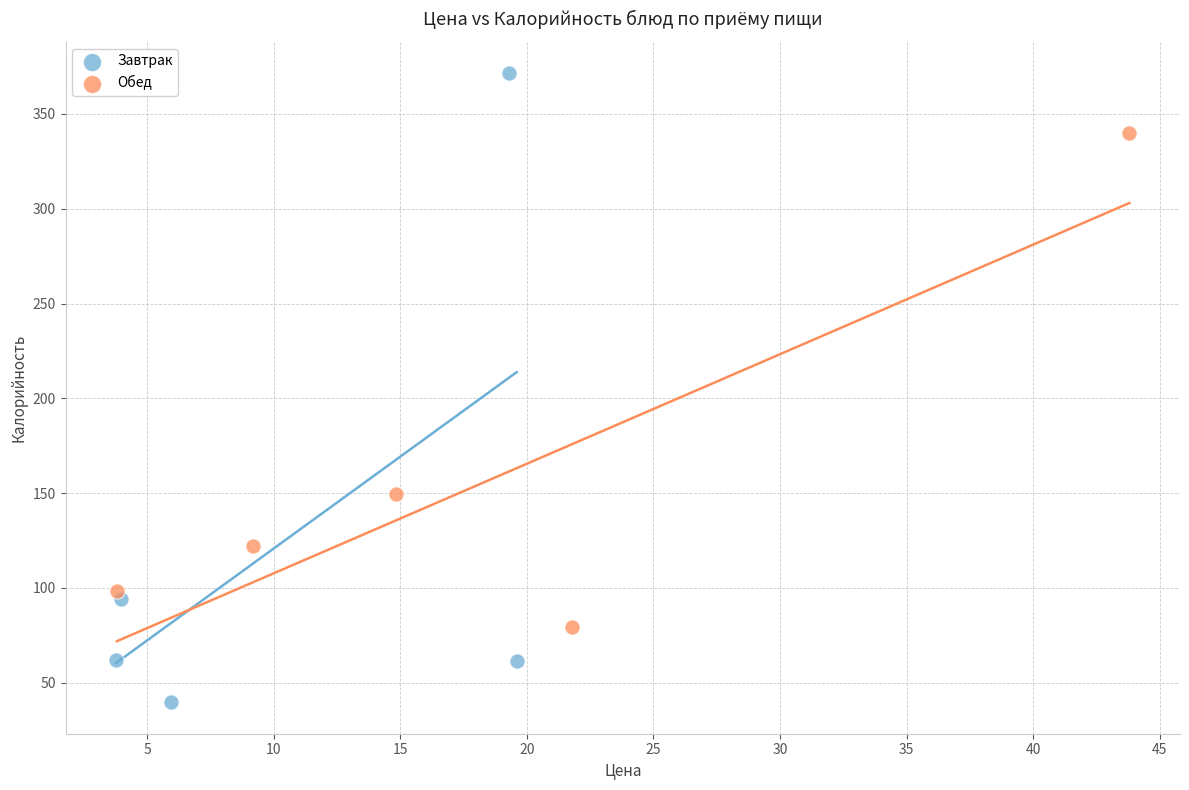

Which series contains the highest Y value?

Завтрак